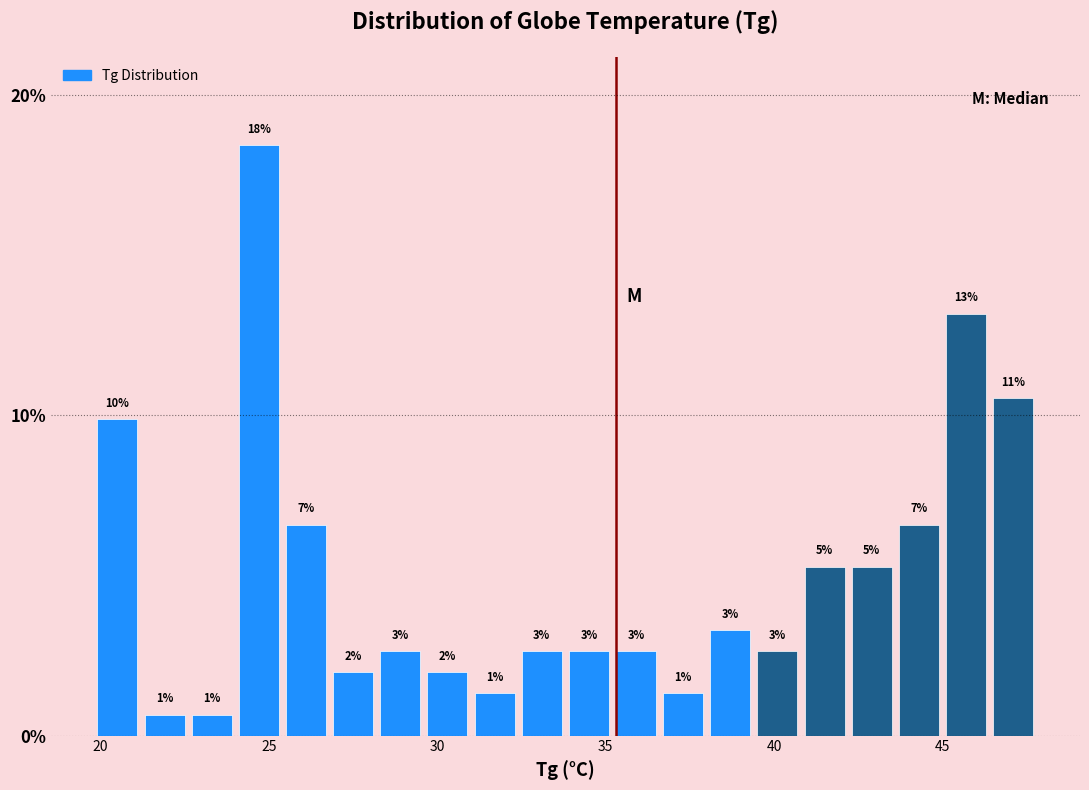

Around what value on the x-axis is the tallest bar? Give the approximate position of its centre, as read against the axis.

24.5